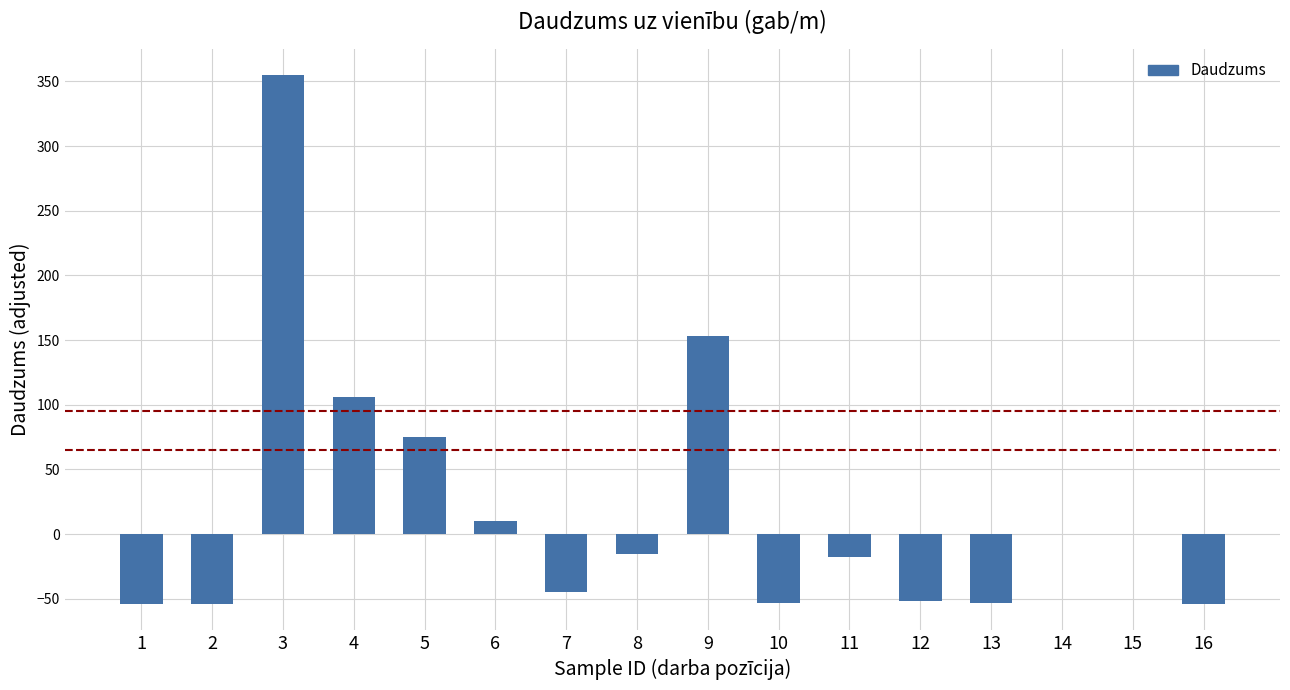

What is the average value?

19